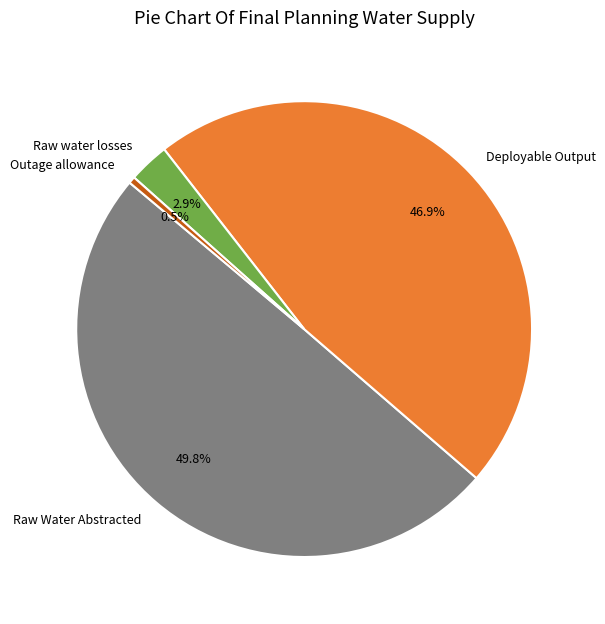

Between Deployable Output and Raw water losses, which is larger?

Deployable Output